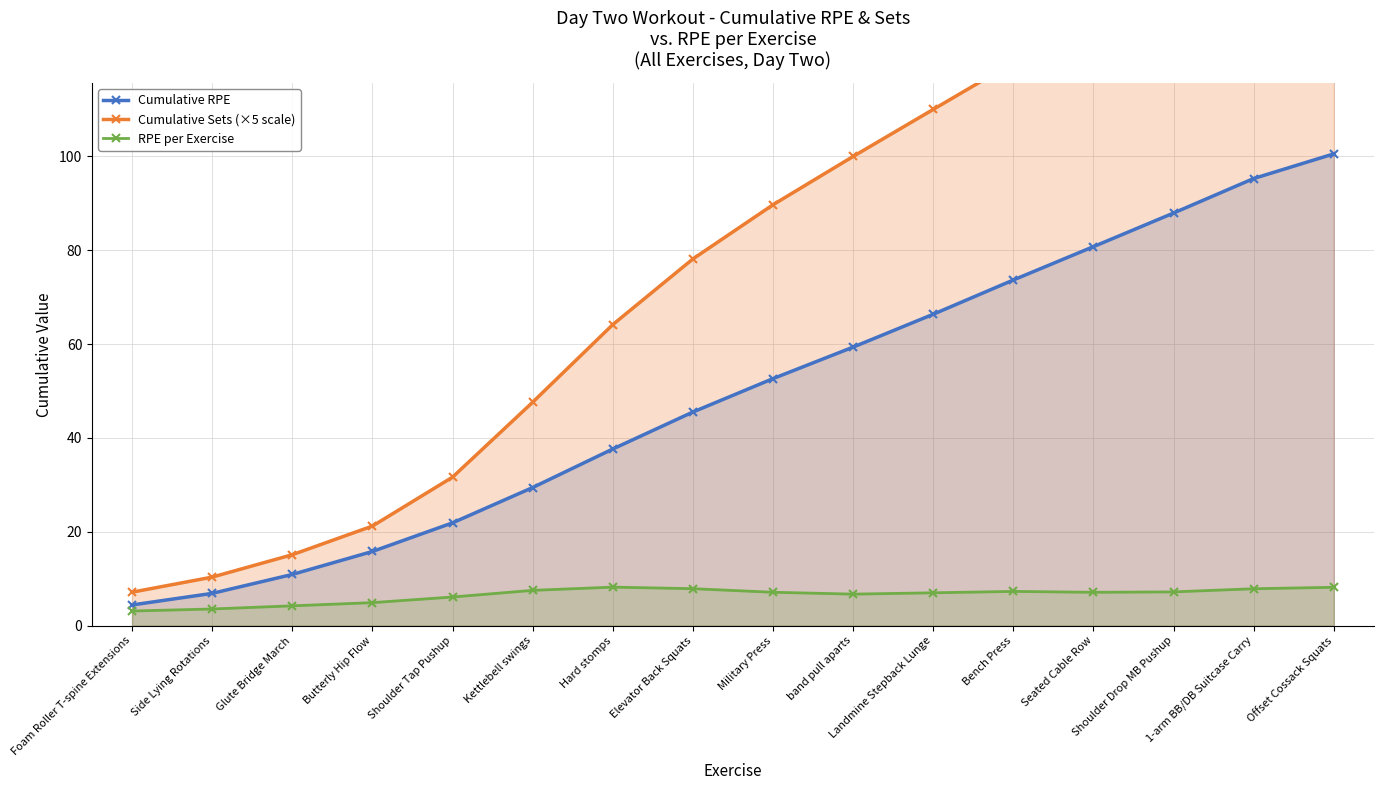

What is the sum of all RPE per Exercise values?

104.0